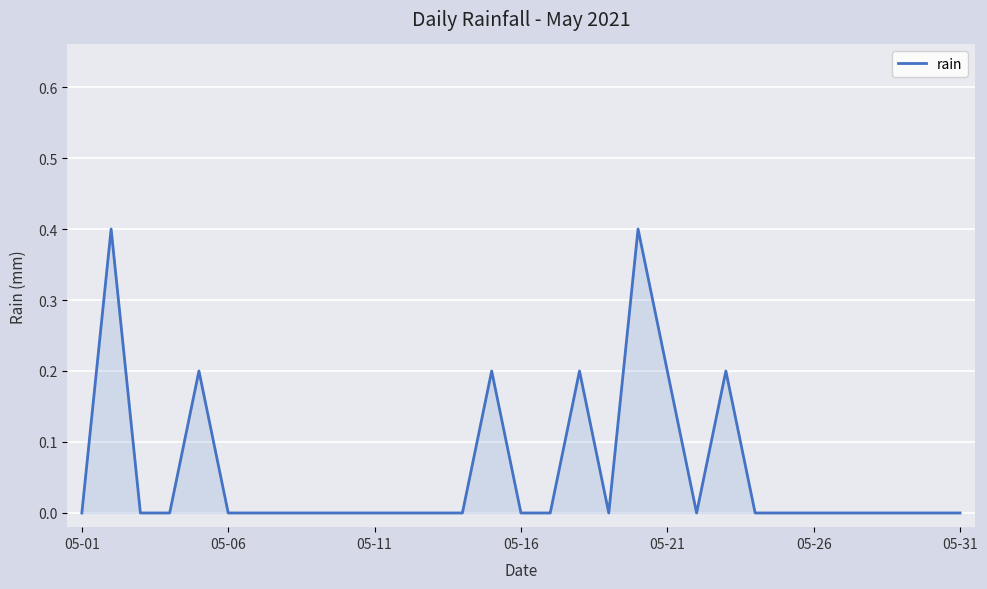

How many values are between 0 and 1?

31